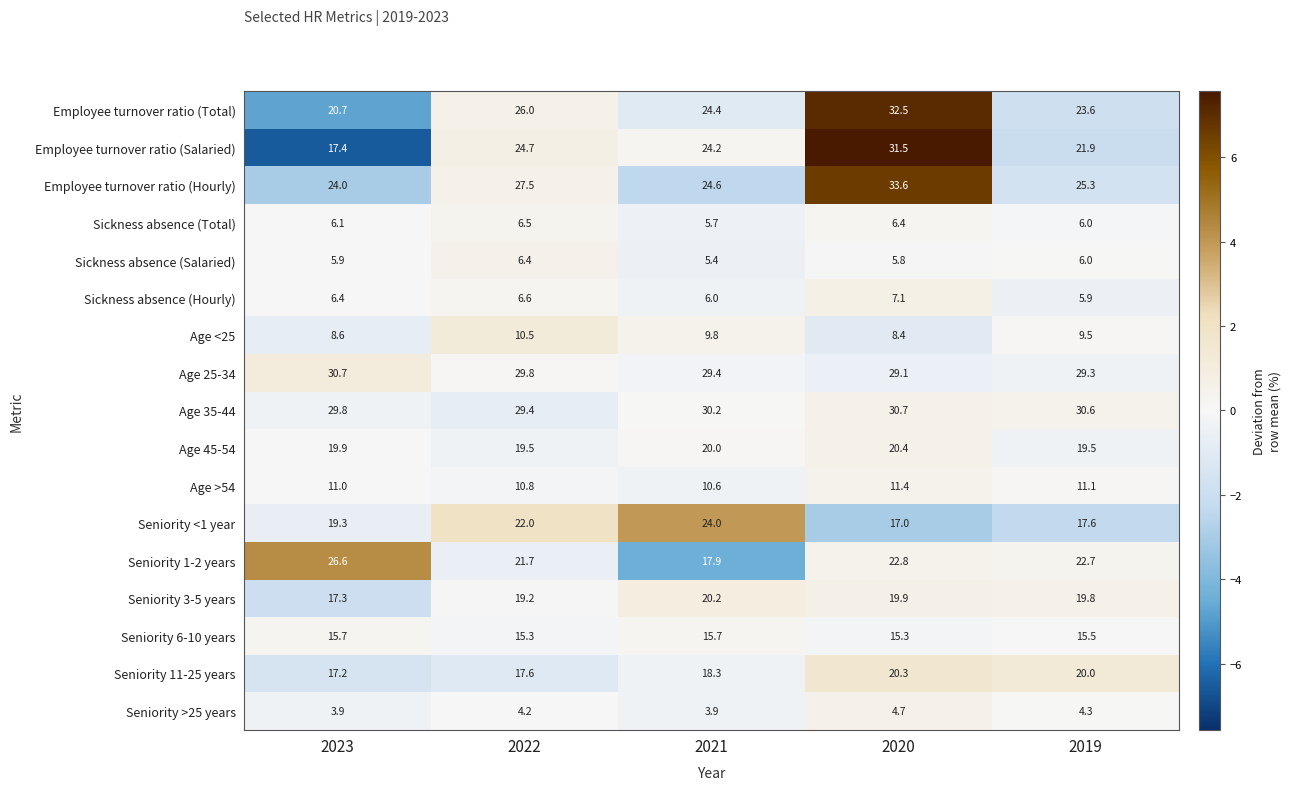

Which series has the largest total across all categories?

Age 35-44